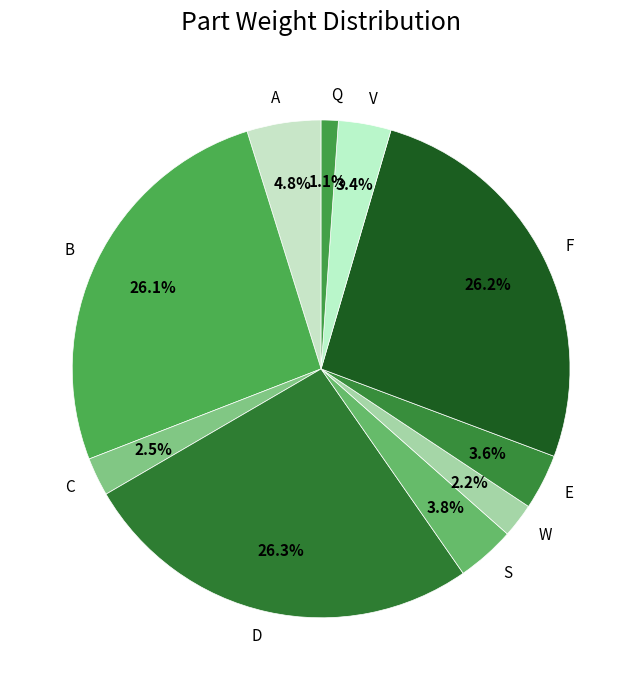

Does any single category account for the majority?

No